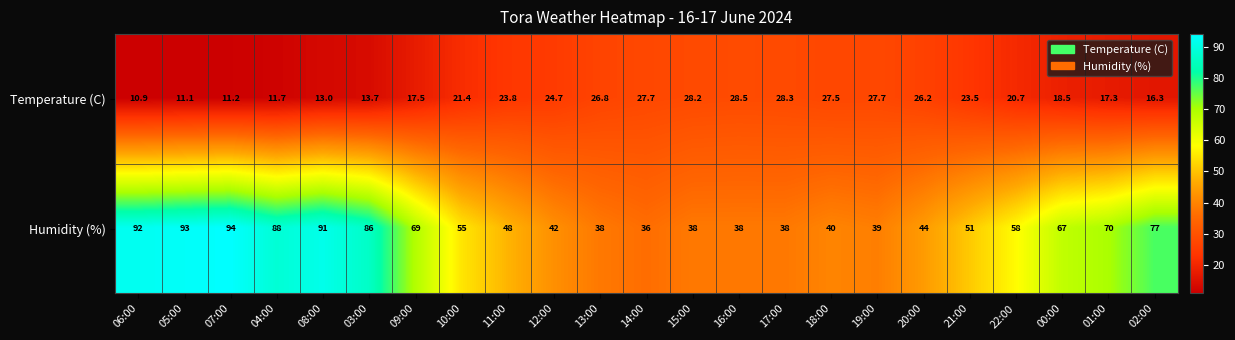

Which category has the lowest value across all series?

06:00